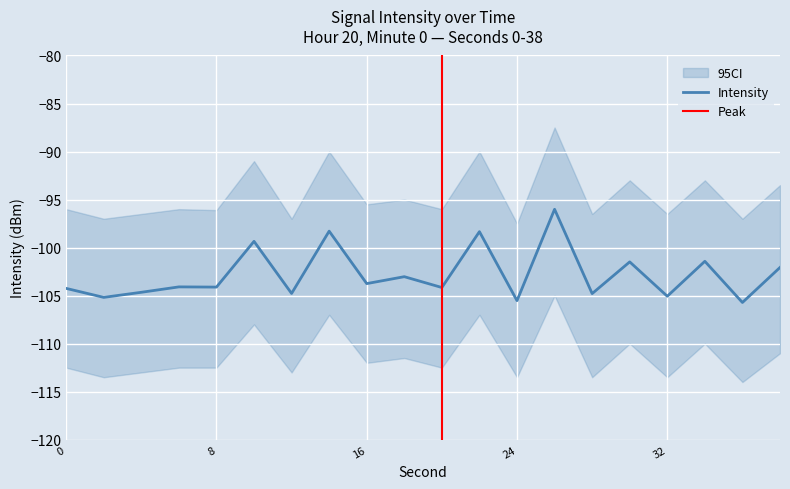

Where is the data nearest to the value -100?

10